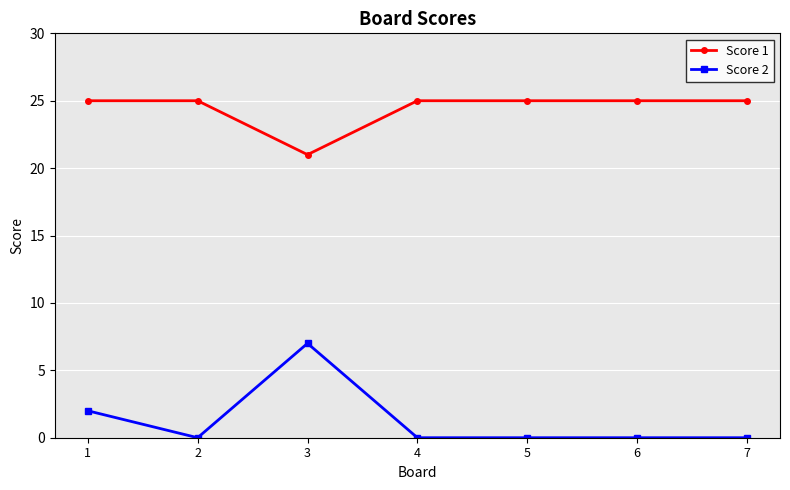

What is the value of the Score 1 point at the 2nd from the left?

25